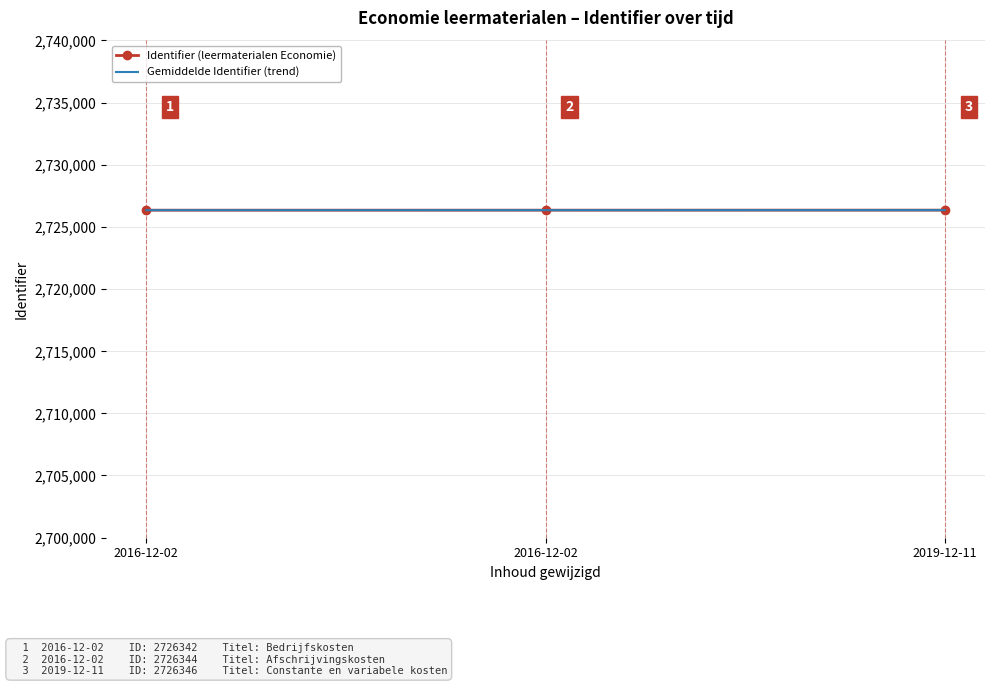

The value at 2019-12-11 is 2726346. True or false?

True